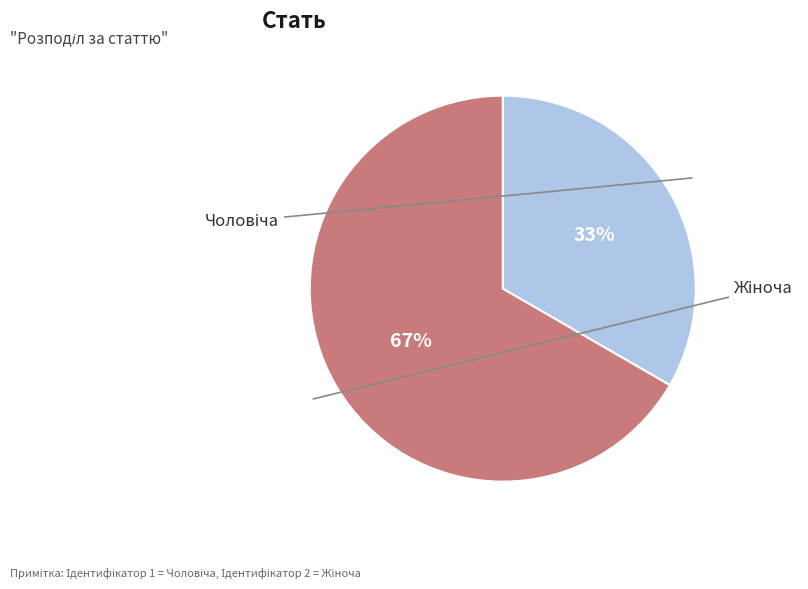

To the nearest percent, what is the average slice percentage?

50%